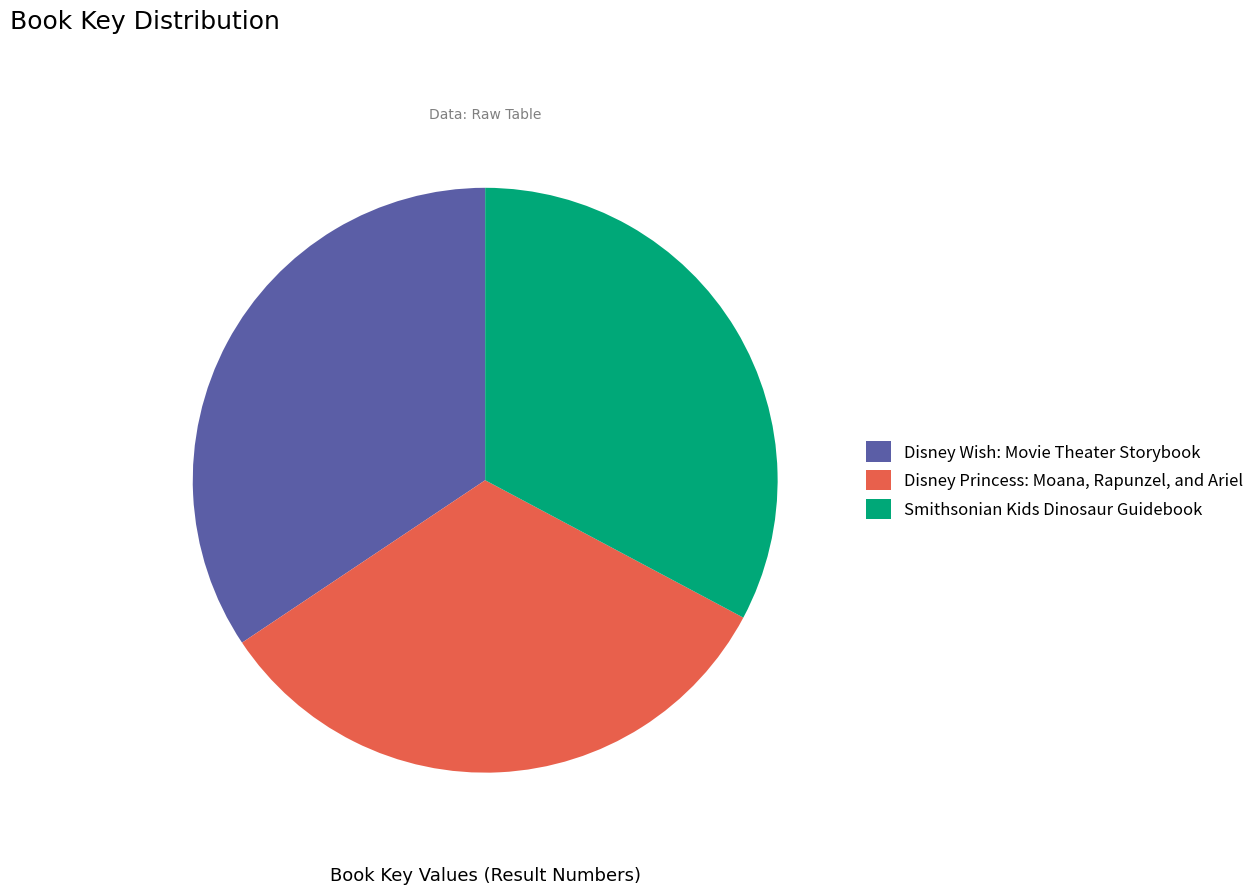

To the nearest percent, what is the difference between the Smithsonian Kids Dinosaur Guidebook and Disney Wish: Movie Theater Storybook slice percentages?

2%